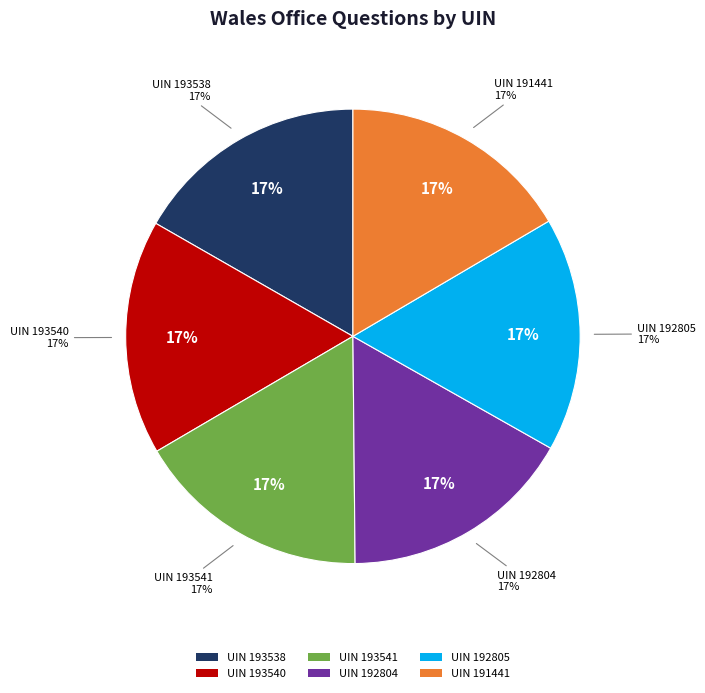

To the nearest percent, what is the average slice percentage?

17%